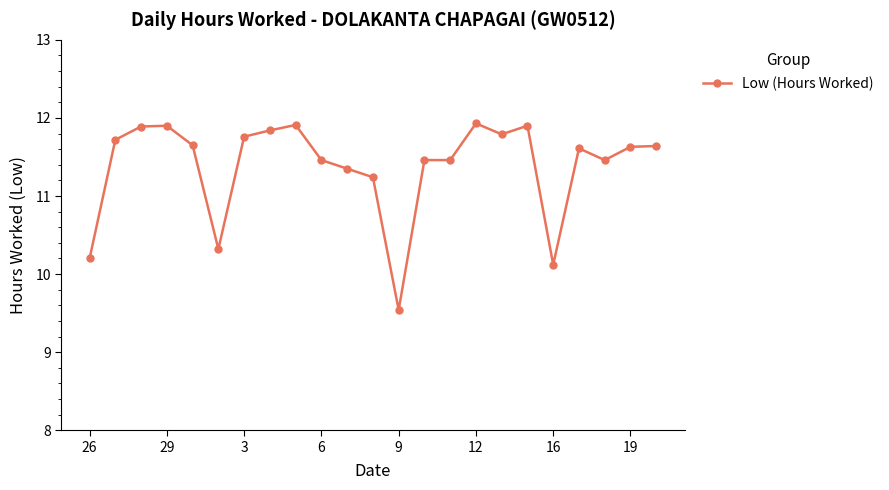

What is the smallest value displayed?

9.5